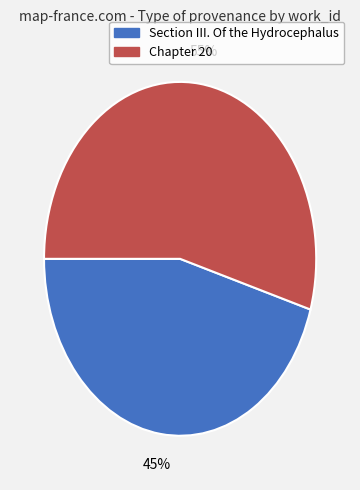

Which category has the biggest portion of the pie?

Chapter 20